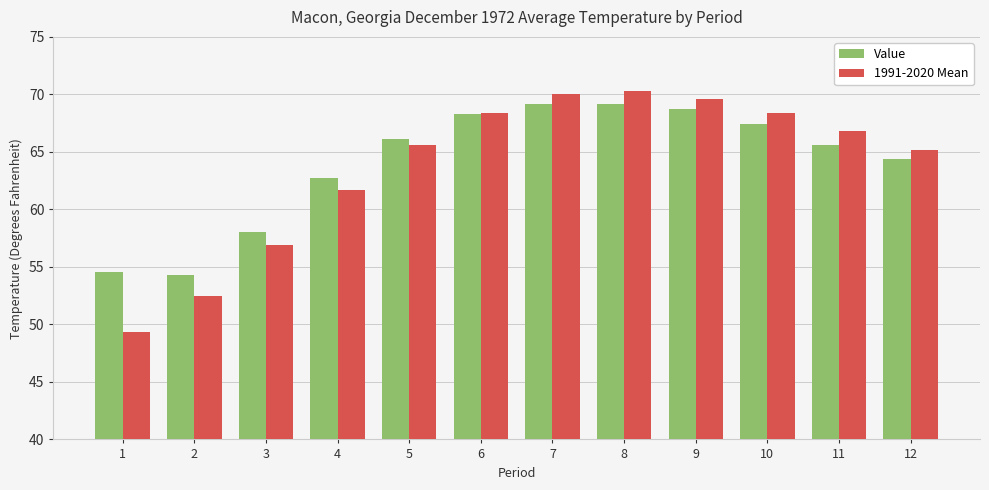

How many distinct data groups are displayed?

2